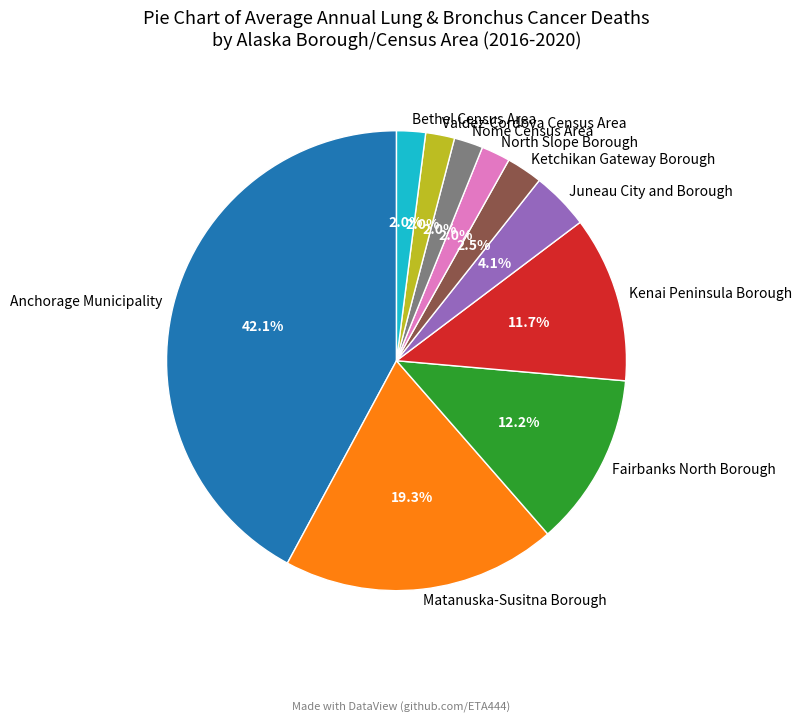

How many segments does this pie chart have?

10